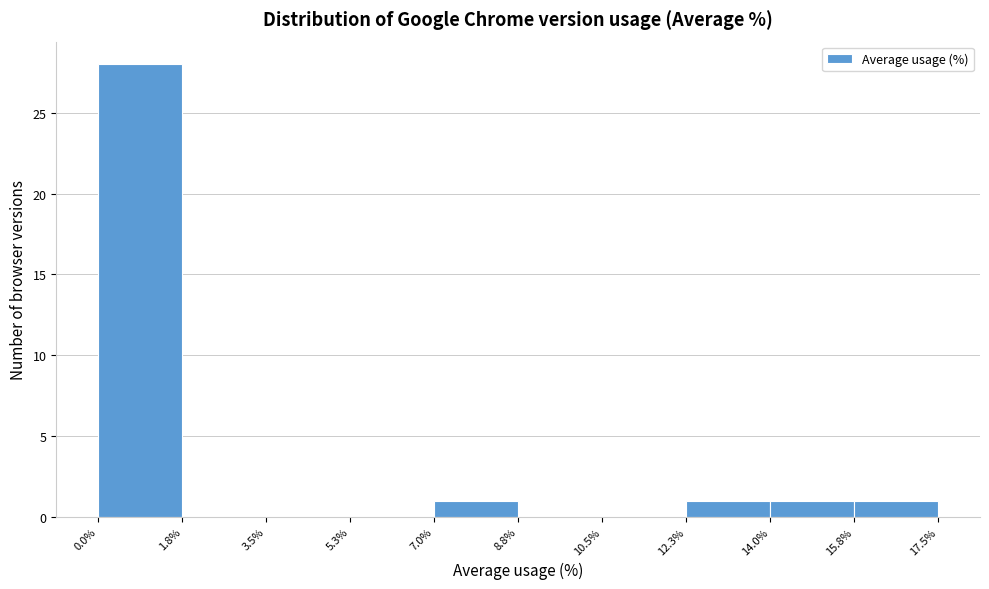

What is the height of the bar covering 7.0% to 8.8% on the x-axis? The values are not printed on the chart, so give them approximately, as read against the axis.

1